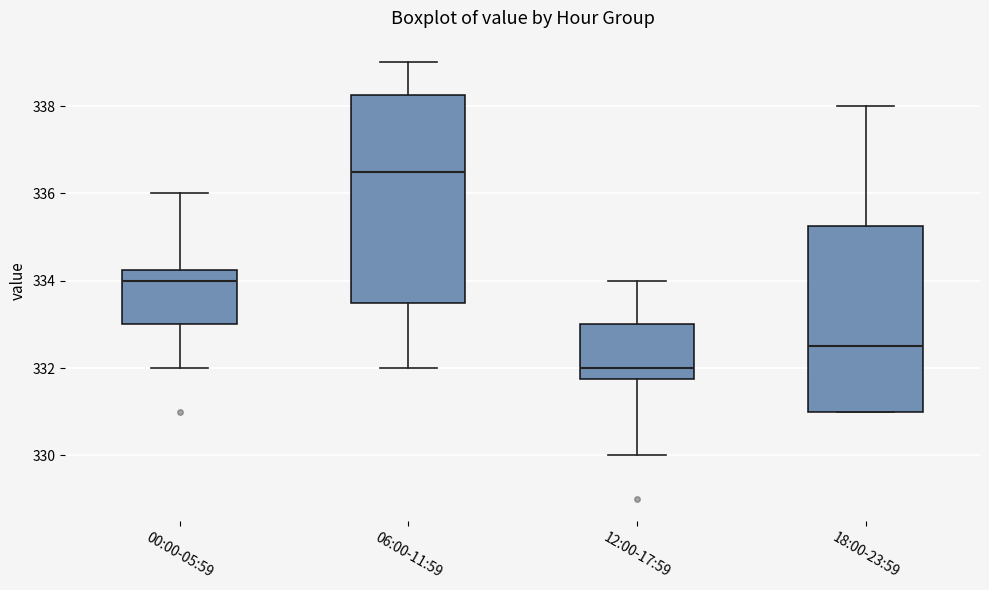

Comparing the boxes themselves (not the whiskers), which one is the tallest?

06:00-11:59